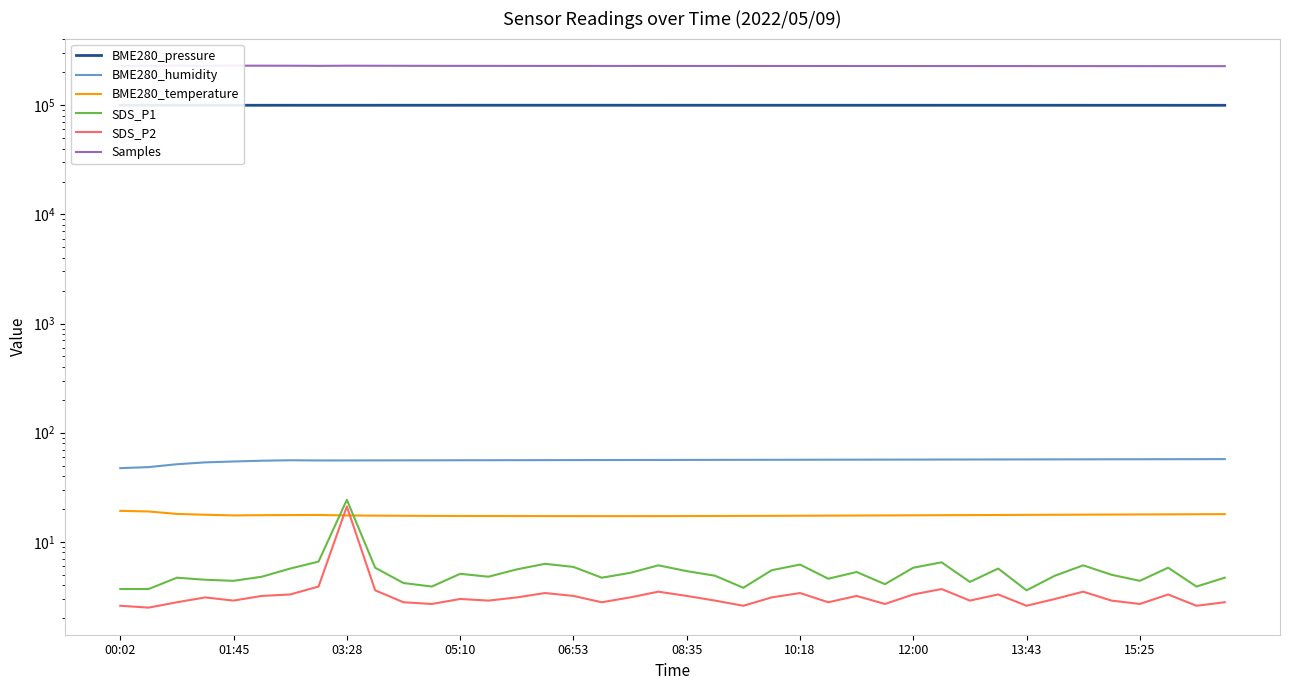

What is the difference between the second highest and second lowest values in the BME280_pressure series?

122.0